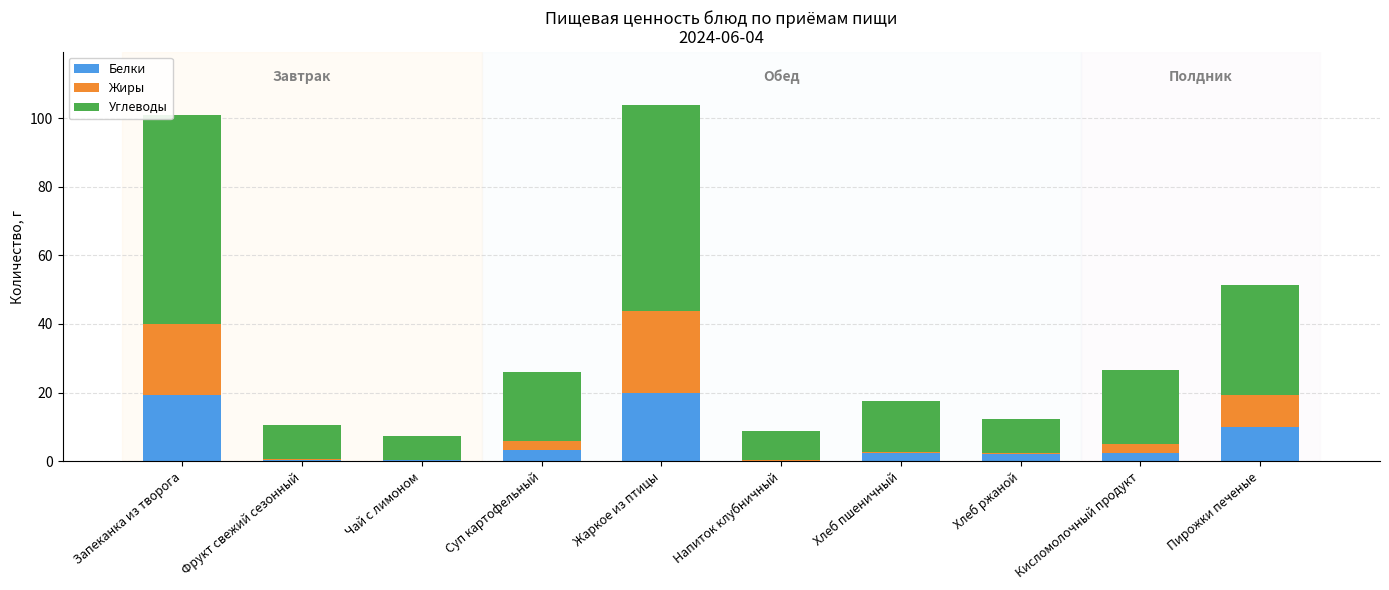

Are the bars horizontal?

No